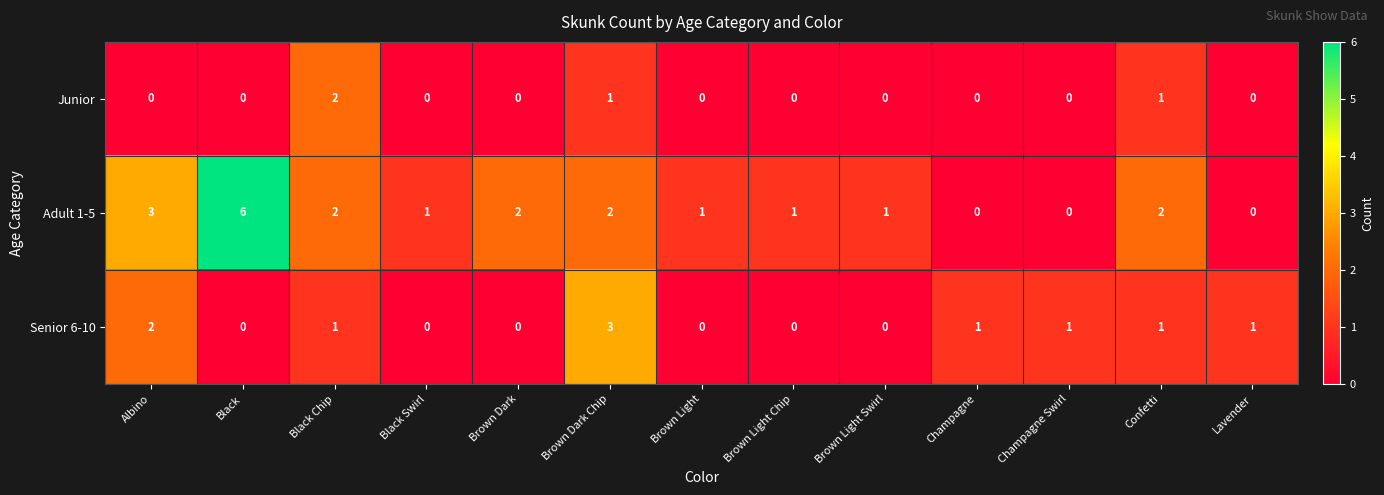

Which series has the largest total across all categories?

Adult 1-5